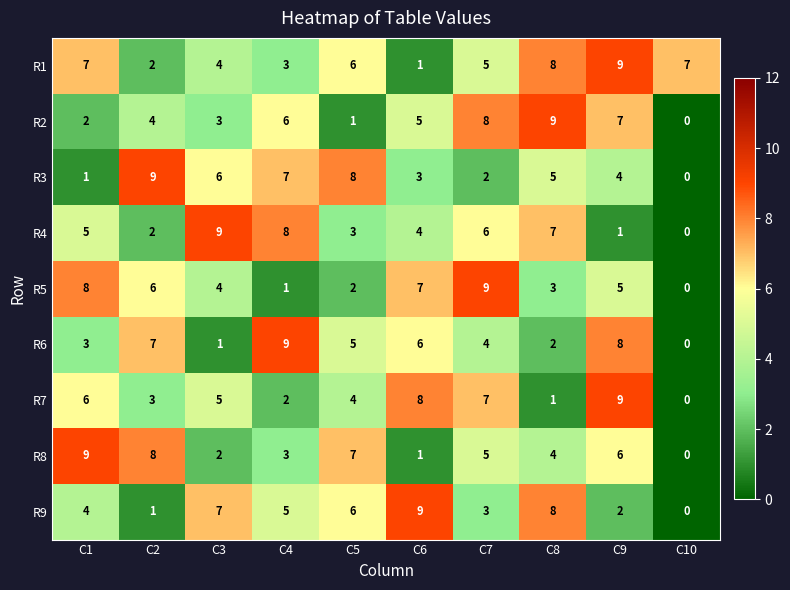

What is the sum of the R1 values at C10 and C4?

10